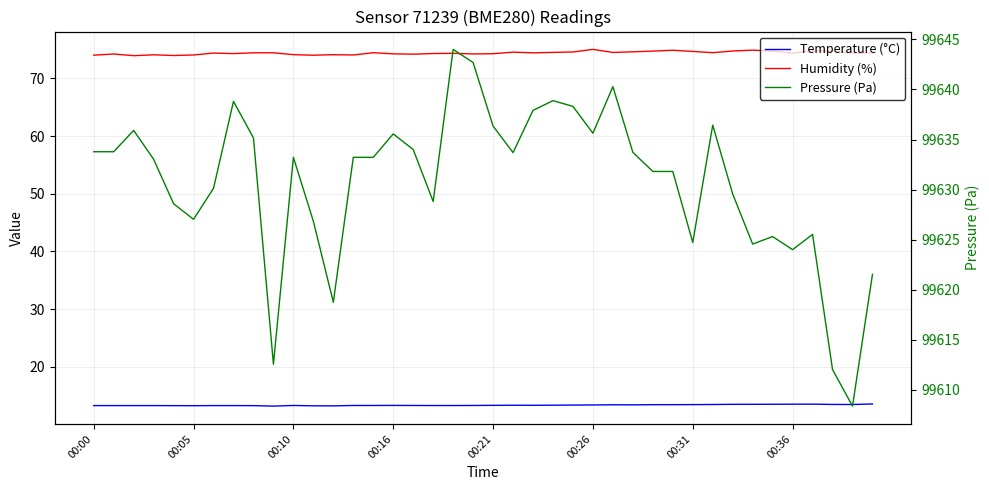

Where is Pressure (Pa) nearest to the value 99626?

36